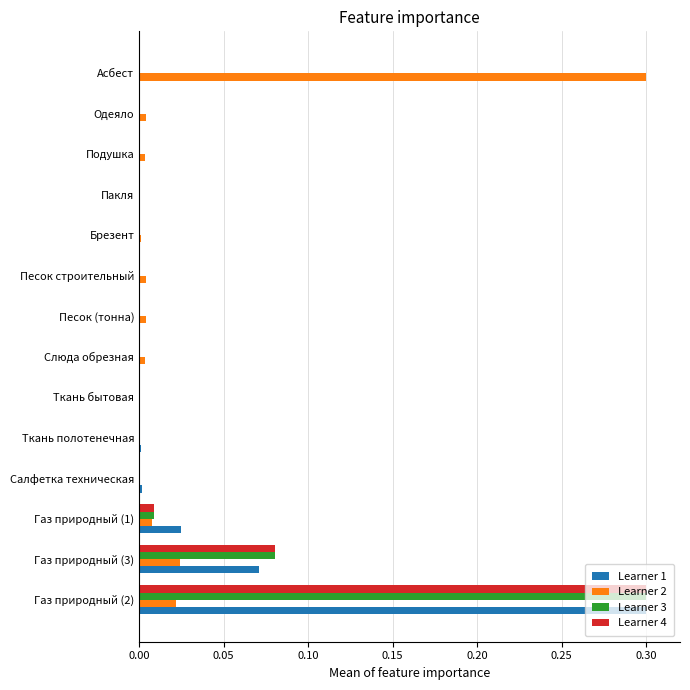

What is the greatest value displayed?

0.3